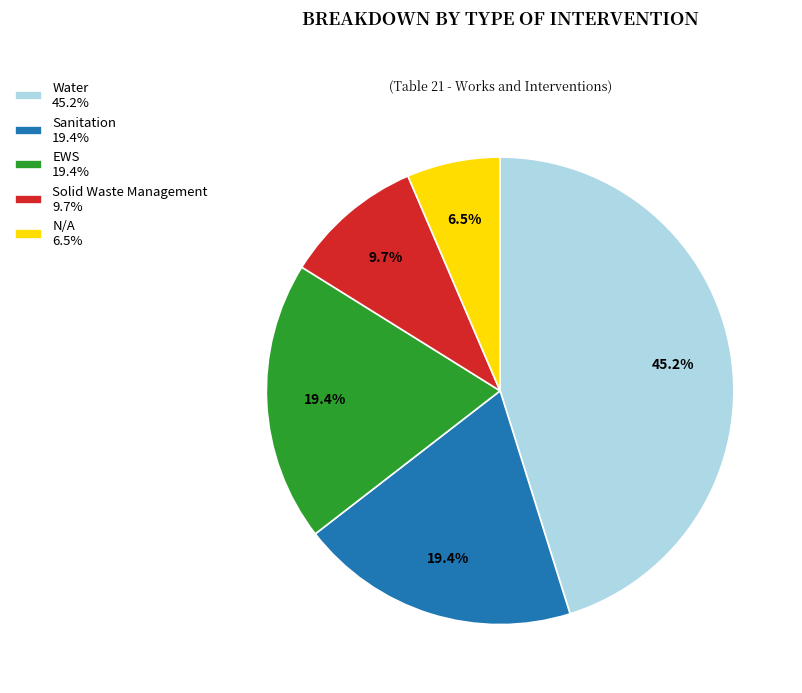

Between Water 45.2% and N/A 6.5%, which is larger?

Water 45.2%